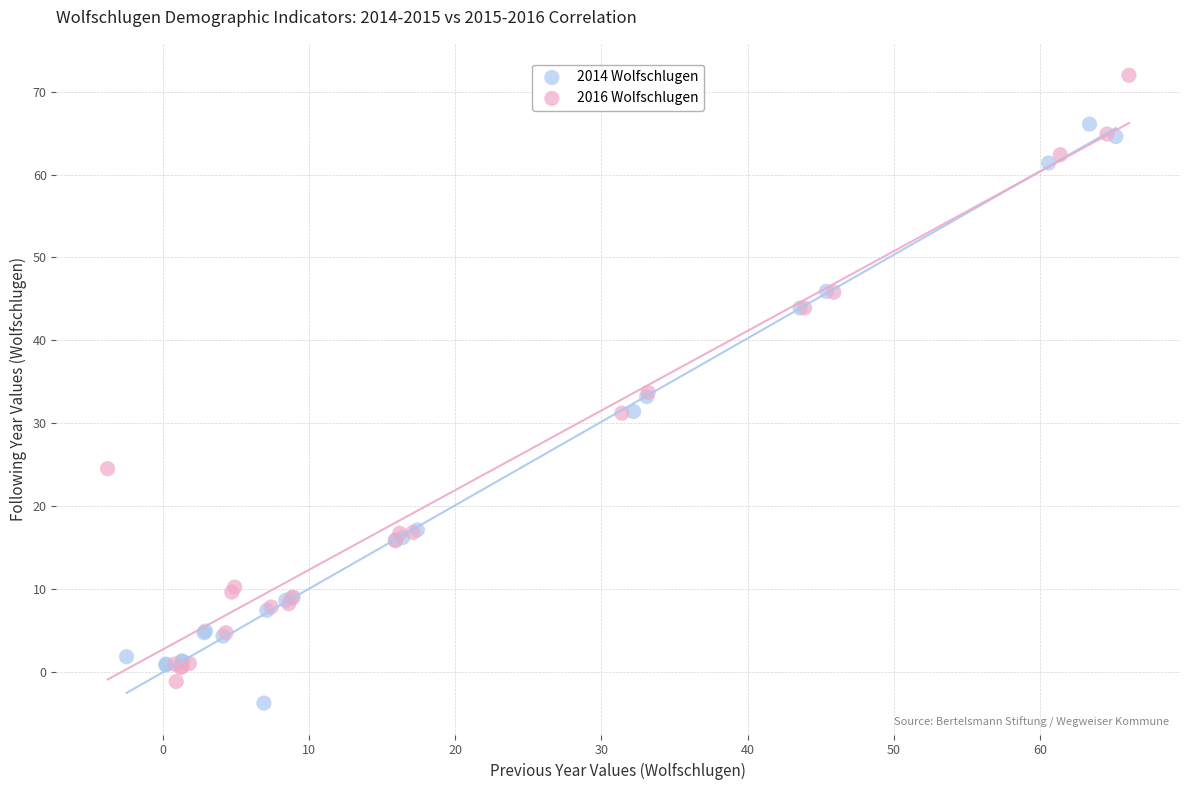

What are all the series names shown in the legend?

2014 Wolfschlugen, 2016 Wolfschlugen